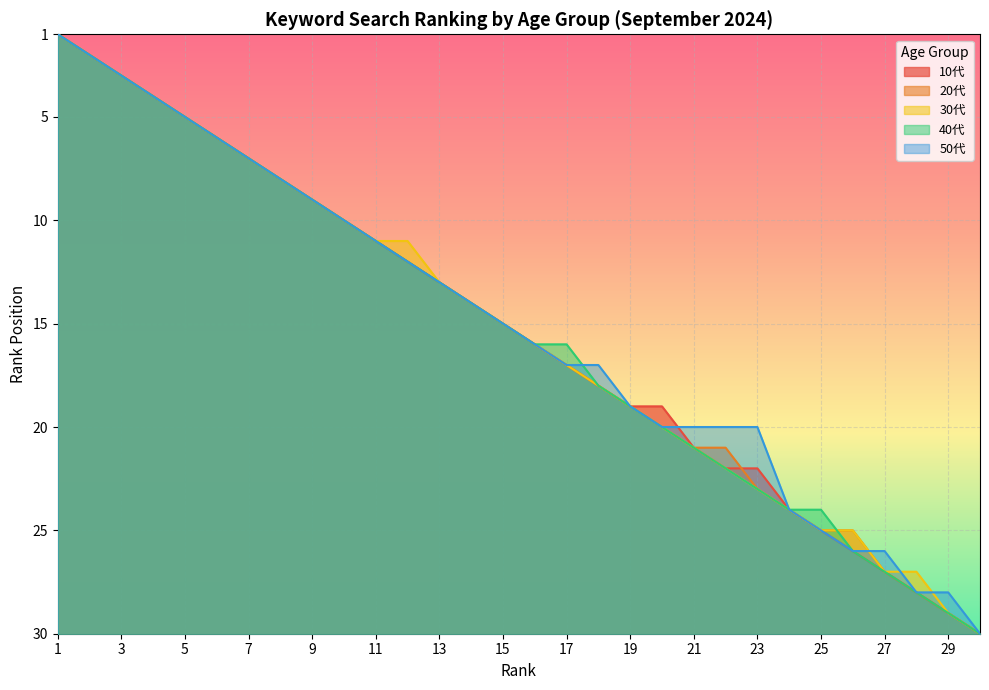

True or false: 10代 and 30代 intersect in this chart.

False